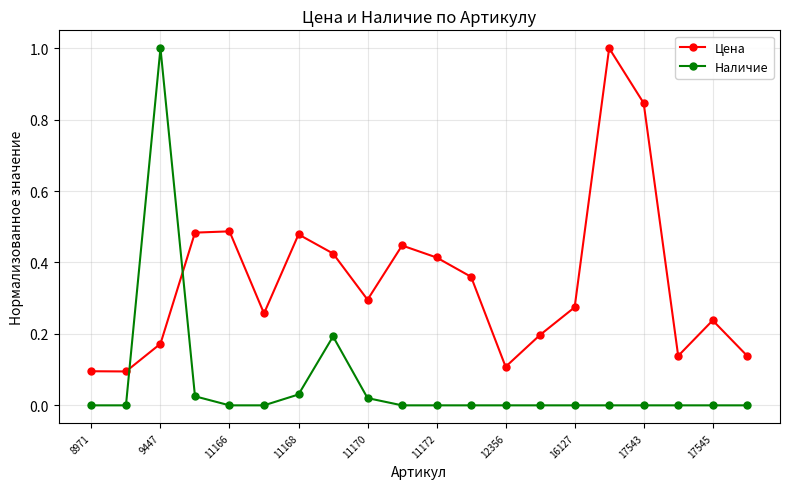

How many intersections are there between Цена and Наличие?

2